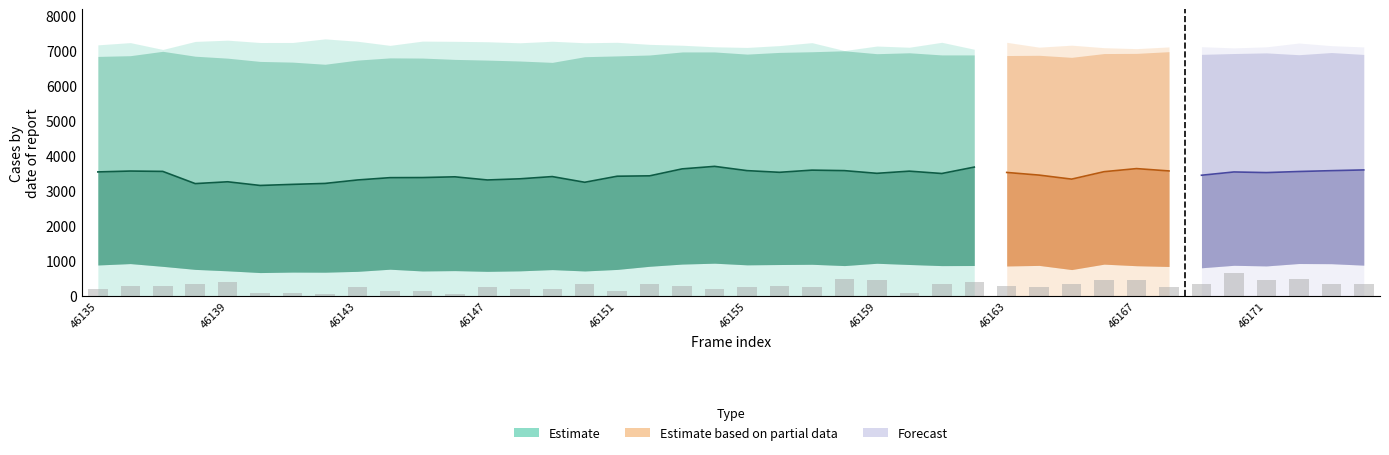

Reading left to right, extract all data points from this chart.

peak: 46135=7186	46136=7250	46137=7054	46138=7284	46139=7320	46140=7253	46141=7254	46142=7357	46143=7289	46144=7171	46145=7293	46146=7287	46147=7275	46148=7245	46149=7289	46150=7246	46151=7259	46152=7200	46153=7175	46154=7131	46155=7112	46156=7165	46157=7249	46158=7023	46159=7152	46160=7118	46161=7259	46162=7060	46163=7258	46164=7120	46165=7177	46166=7105	46167=7078	46168=7127	46169=7133	46170=7099	46171=7129	46172=7238	46173=7163	46174=7126
high: 46135=6855	46136=6876	46137=7001	46138=6861	46139=6805	46140=6712	46141=6692	46142=6631	46143=6750	46144=6813	46145=6808	46146=6770	46147=6750	46148=6724	46149=6685	46150=6847	46151=6870	46152=6896	46153=6983	46154=6983	46155=6921	46156=6970	46157=6989	46158=7016	46159=6933	46160=6959	46161=6898	46162=6898	46163=6880	46164=6887	46165=6829	46166=6937	46167=6942	46168=6991	46169=6914	46170=6938	46171=6956	46172=6904	46173=6966	46174=6912
mid: 46135=3552	46136=3577	46137=3567	46138=3218	46139=3270	46140=3165	46141=3196	46142=3223	46143=3322	46144=3388	46145=3391	46146=3412	46147=3322	46148=3355	46149=3419	46150=3256	46151=3429	46152=3440	46153=3639	46154=3711	46155=3589	46156=3541	46157=3603	46158=3589	46159=3512	46160=3574	46161=3507	46162=3690	46163=3537	46164=3461	46165=3346	46166=3559	46167=3647	46168=3580	46169=3457	46170=3551	46171=3533	46172=3564	46173=3588	46174=3609
low: 46135=891	46136=931	46137=852	46138=765	46139=724	46140=674	46141=688	46142=685	46143=709	46144=770	46145=720	46146=730	46147=709	46148=723	46149=759	46150=720	46151=764	46152=854	46153=917	46154=942	46155=895	46156=904	46157=911	46158=874	46159=940	46160=905	46161=873	46162=876	46163=863	46164=879	46165=760	46166=915	46167=870	46168=848	46169=811	46170=882	46171=864	46172=933	46173=928	46174=886
base: 46135=4	46136=6	46137=6	46138=7	46139=8	46140=2	46141=2	46142=1	46143=5	46144=3	46145=3	46146=1	46147=5	46148=4	46149=4	46150=7	46151=3	46152=7	46153=6	46154=4	46155=5	46156=6	46157=5	46158=10	46159=9	46160=2	46161=7	46162=8	46163=6	46164=5	46165=7	46166=9	46167=9	46168=5	46169=7	46170=13	46171=9	46172=10	46173=7	46174=7